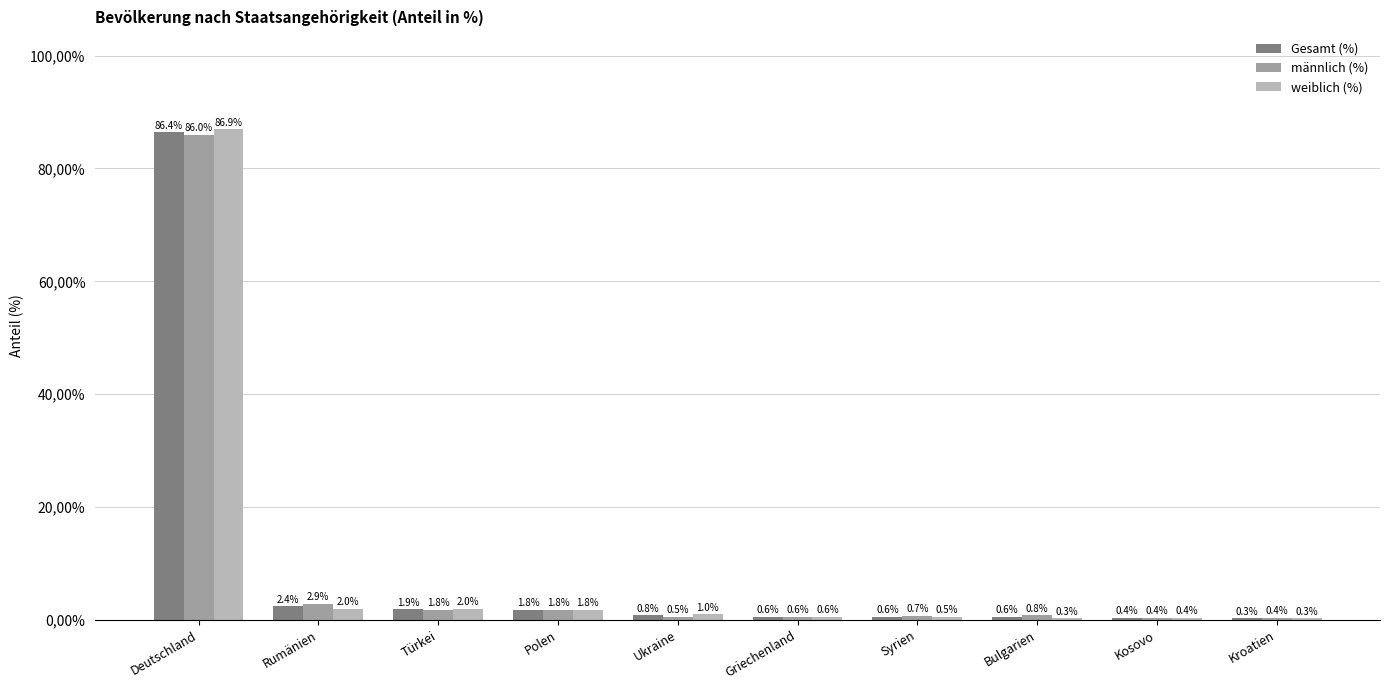

Rank the series by their maximum value, from highest to lowest.

weiblich (%), Gesamt (%), männlich (%)